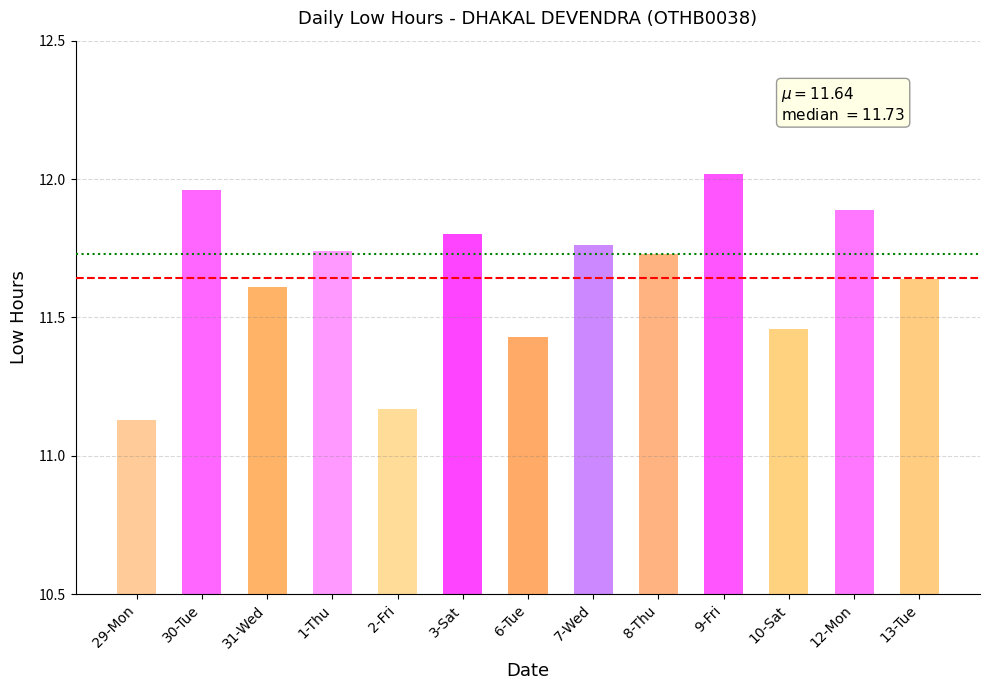

Between 30-Tue and 3-Sat, which is larger?

30-Tue